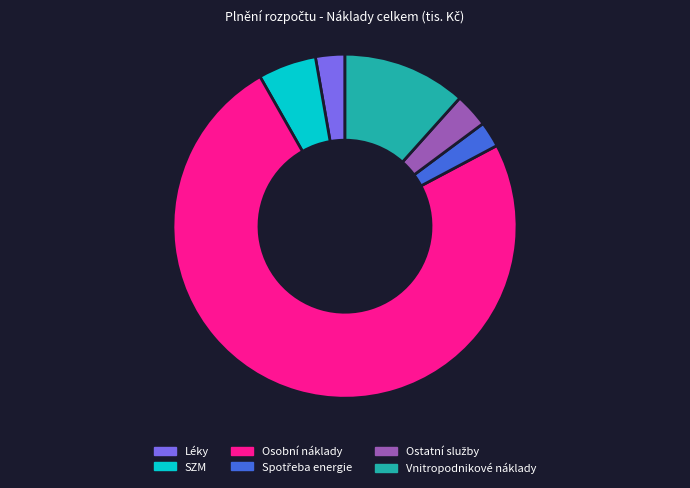

Is the sum of Vnitropodnikové náklady and Osobní náklady greater than half?

Yes